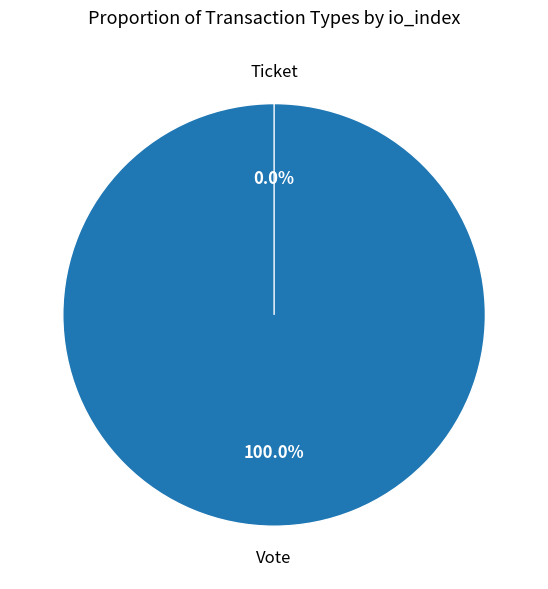

What is the smallest slice in the pie chart?

Ticket